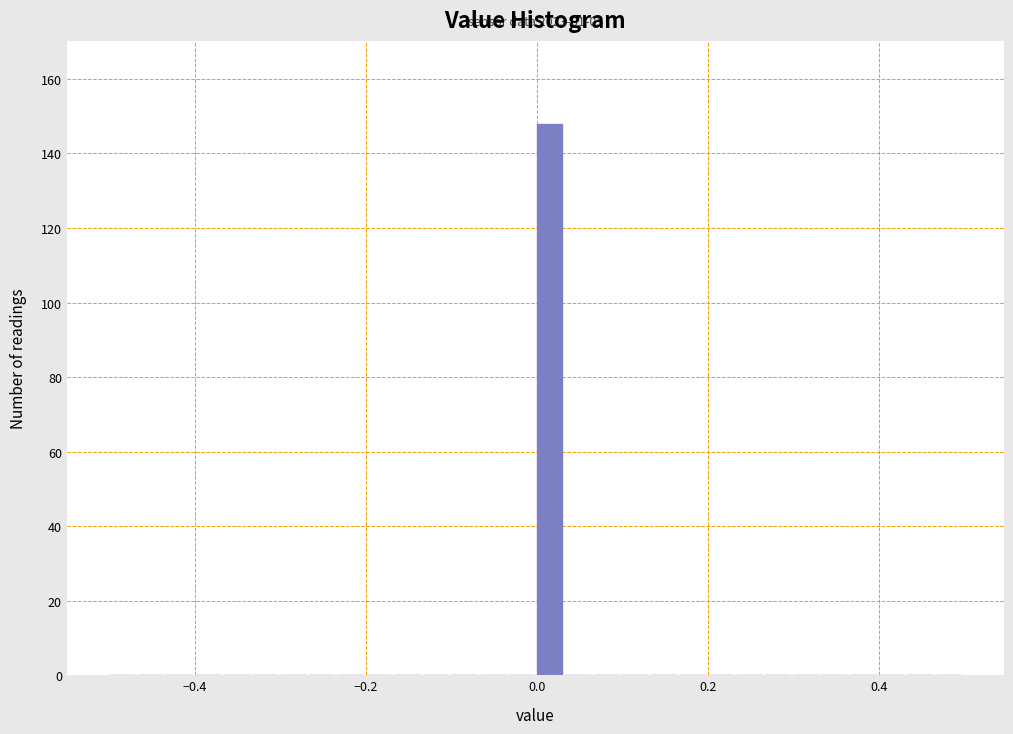

Read against the x-axis, roughly where is the centre of the tallest bar?

0.02